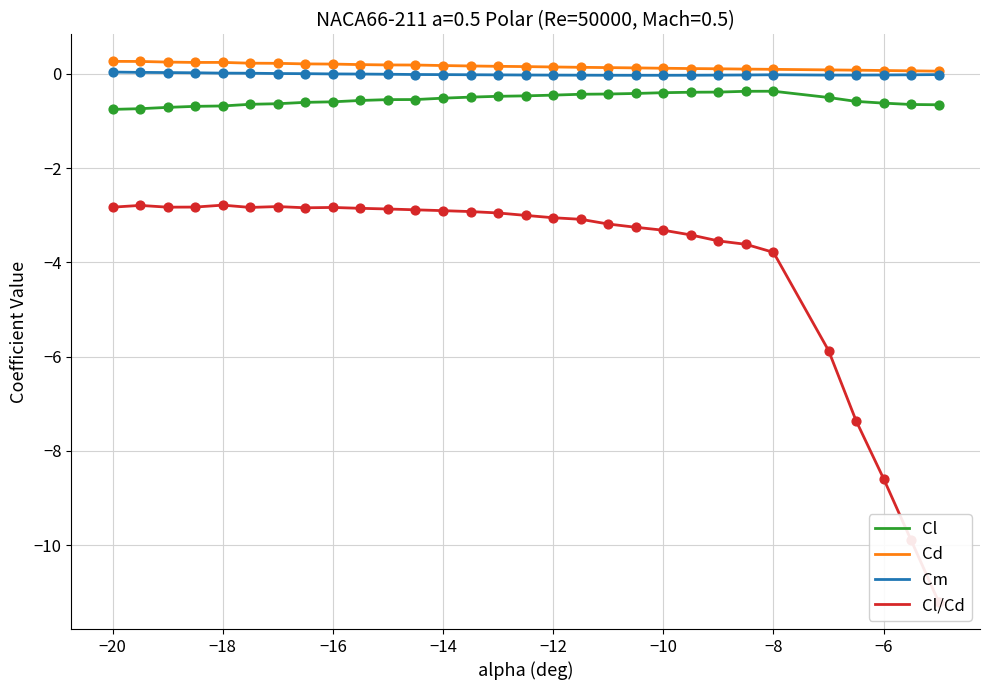

At how many categories does at least one series exceed -2?

30